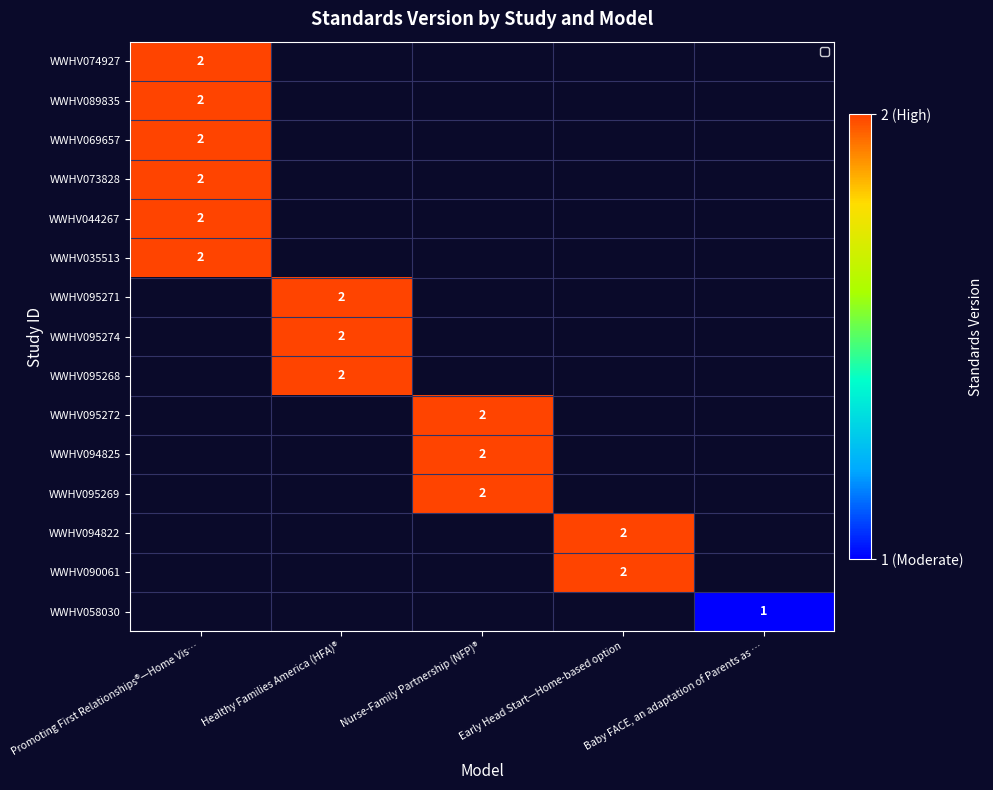

True or false: WWHV095271 has a value of 2 at Healthy Families America (HFA)®.

True